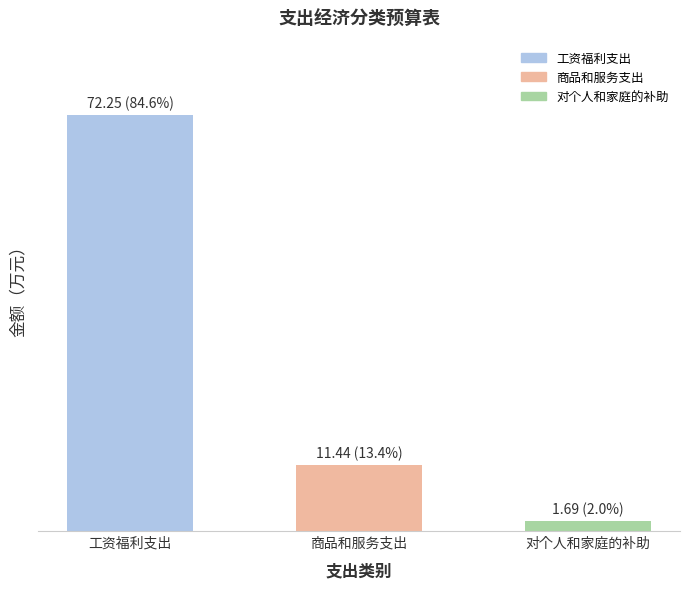

The value at 商品和服务支出 is 11.4. True or false?

True